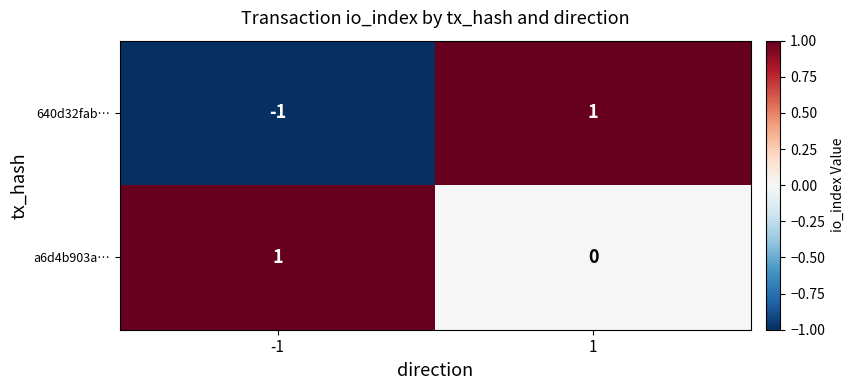

Rank the series by their average value, from highest to lowest.

a6d4b903a…, 640d32fab…